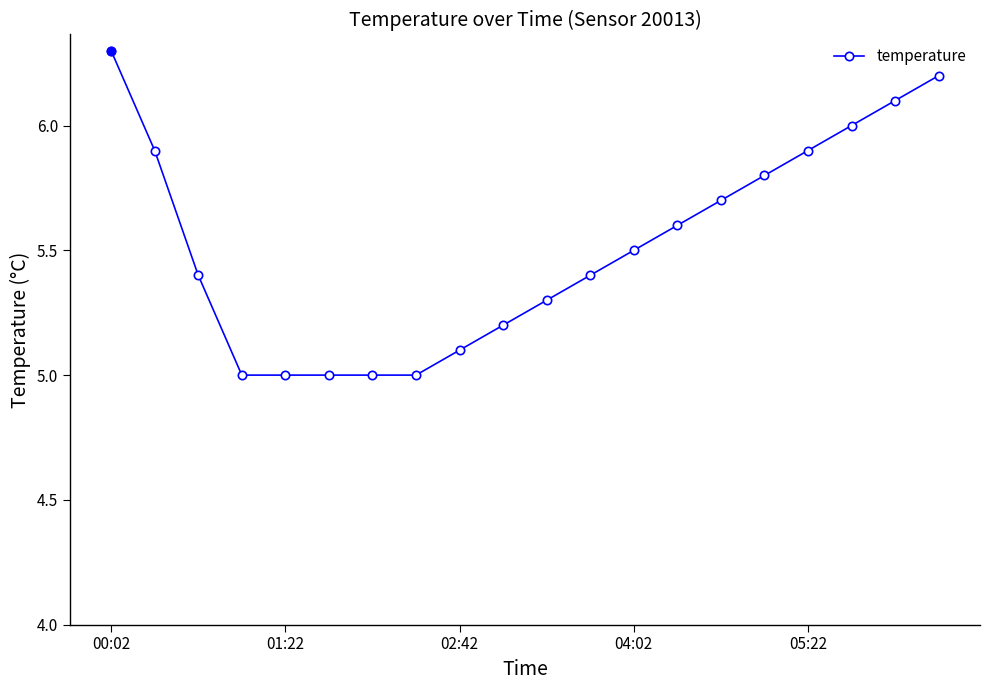

What is the sum of all values?

110.4